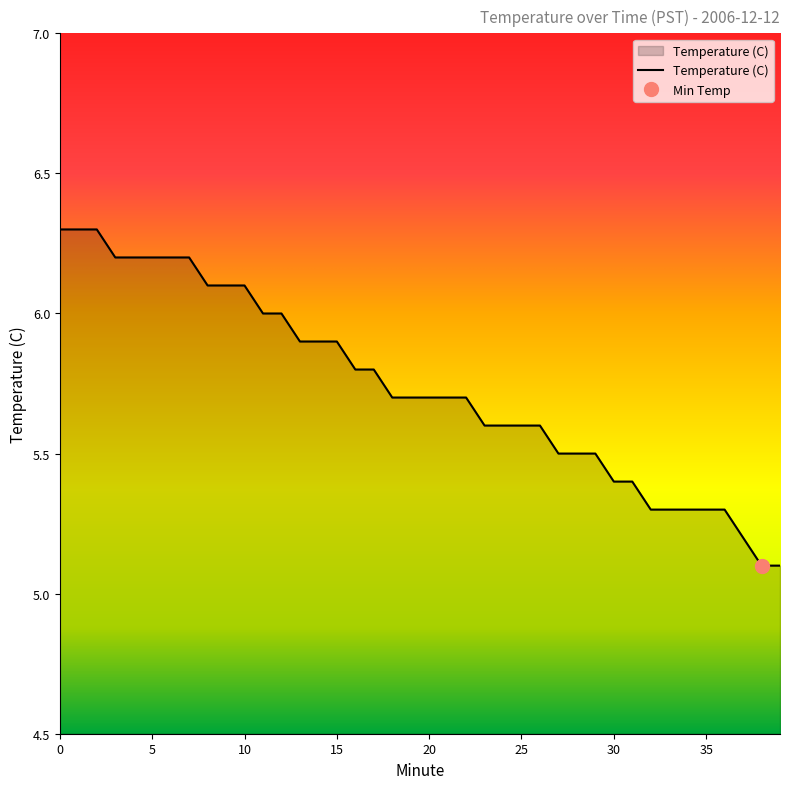

List the labels in order of value, largest first.

0, 1, 2, 3, 4, 5, 6, 7, 8, 9, 10, 11, 12, 13, 14, 15, 16, 17, 18, 19, 20, 21, 22, 23, 24, 25, 26, 27, 28, 29, 30, 31, 32, 33, 34, 35, 36, 37, 38, 39